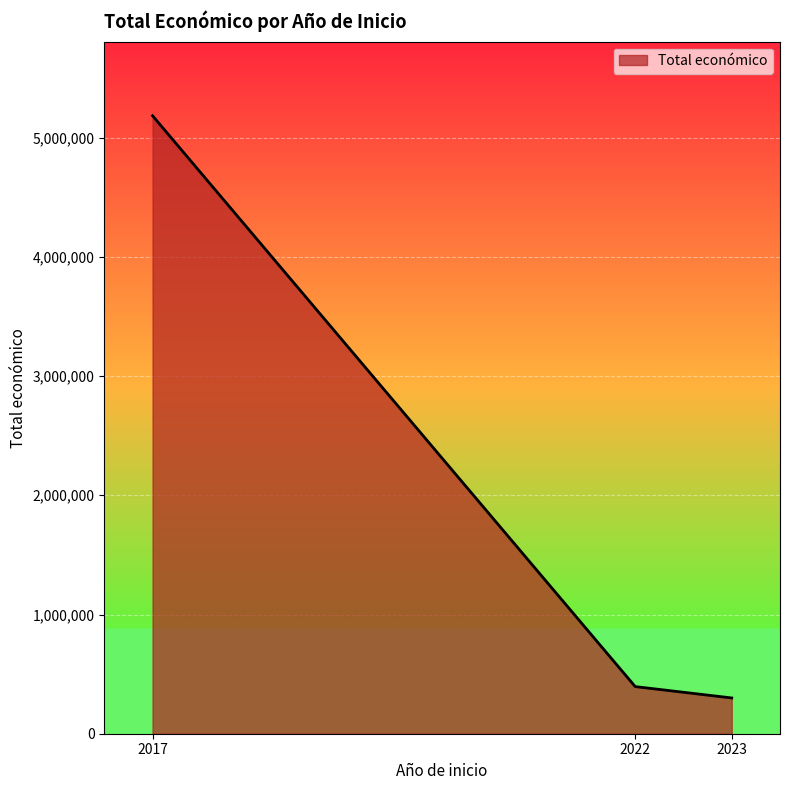

What is the difference between the second highest and minimum values?

95346